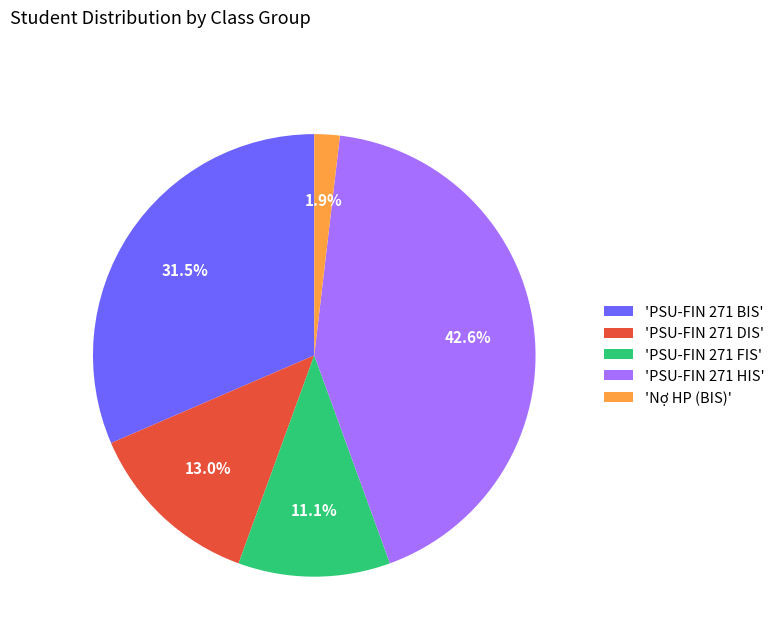

Between 'Nợ HP (BIS)' and 'PSU-FIN 271 BIS', which is larger?

'PSU-FIN 271 BIS'